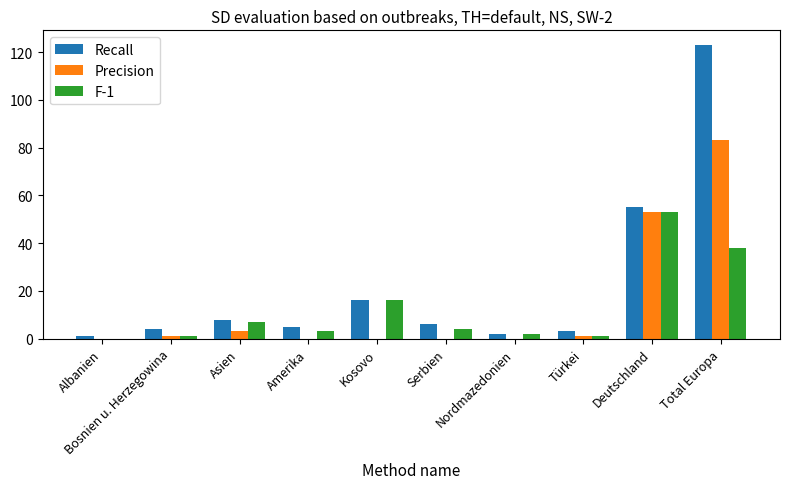

Which series has the largest total across all categories?

Recall